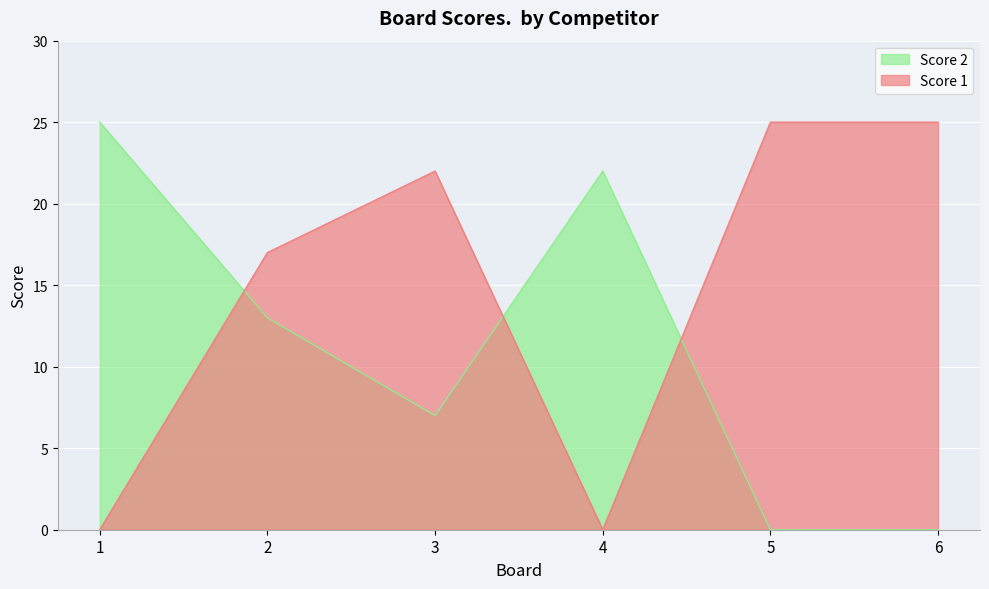

What is the sum of the Score 1 values at 2 and 5?

42